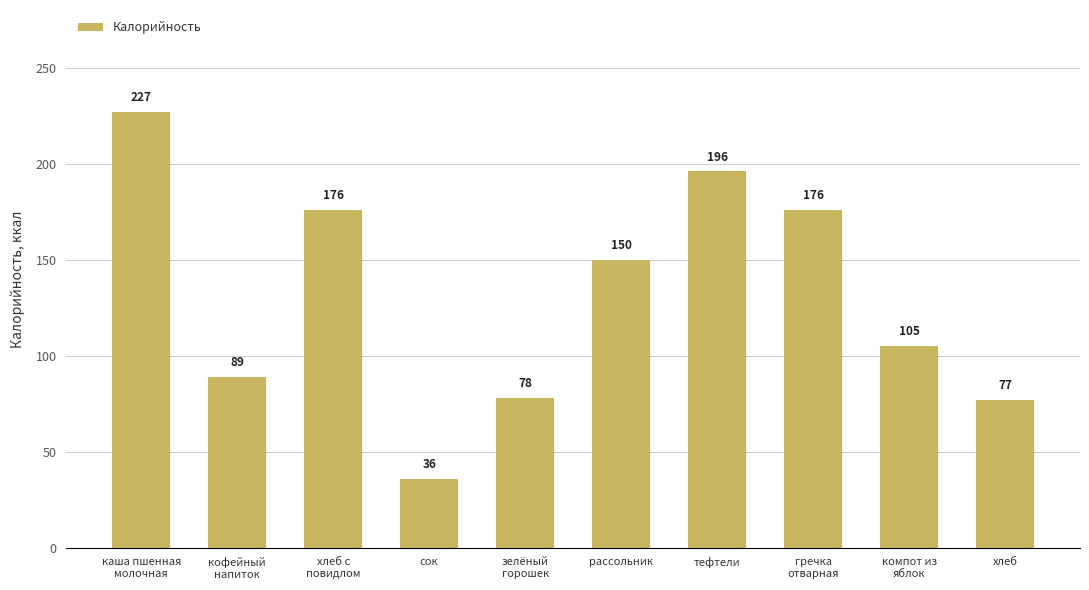

Which has a higher value, рассольник or гречка
отварная?

гречка
отварная